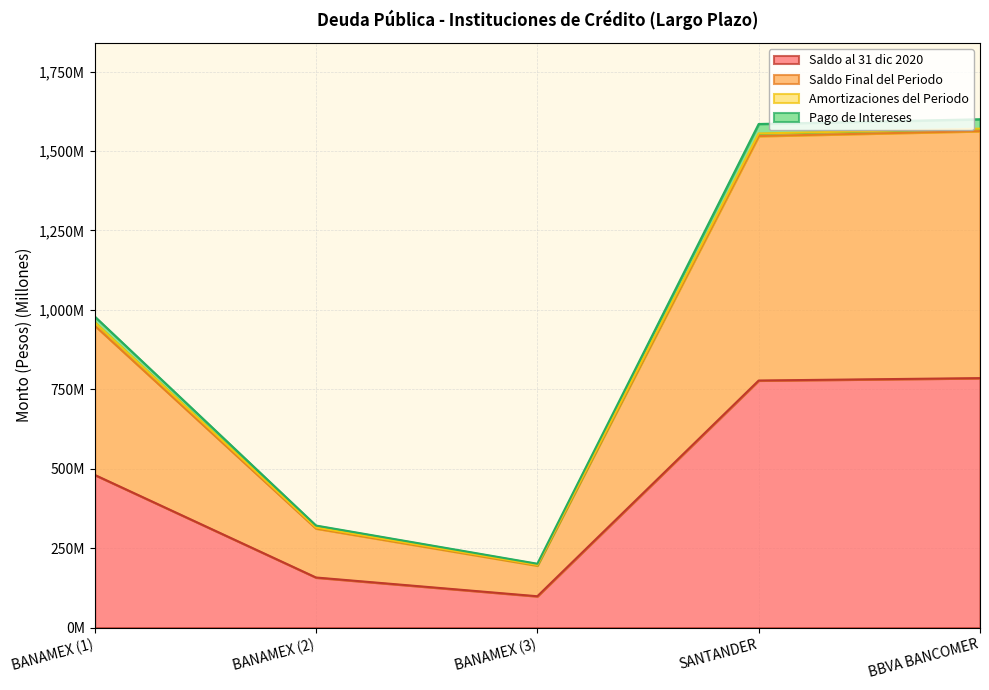

Does the chart display data point markers on the line(s)?

No